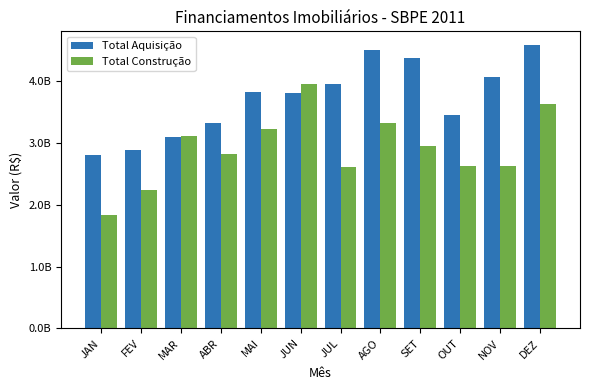

Rank the series by their maximum value, from lowest to highest.

Total Construção, Total Aquisição